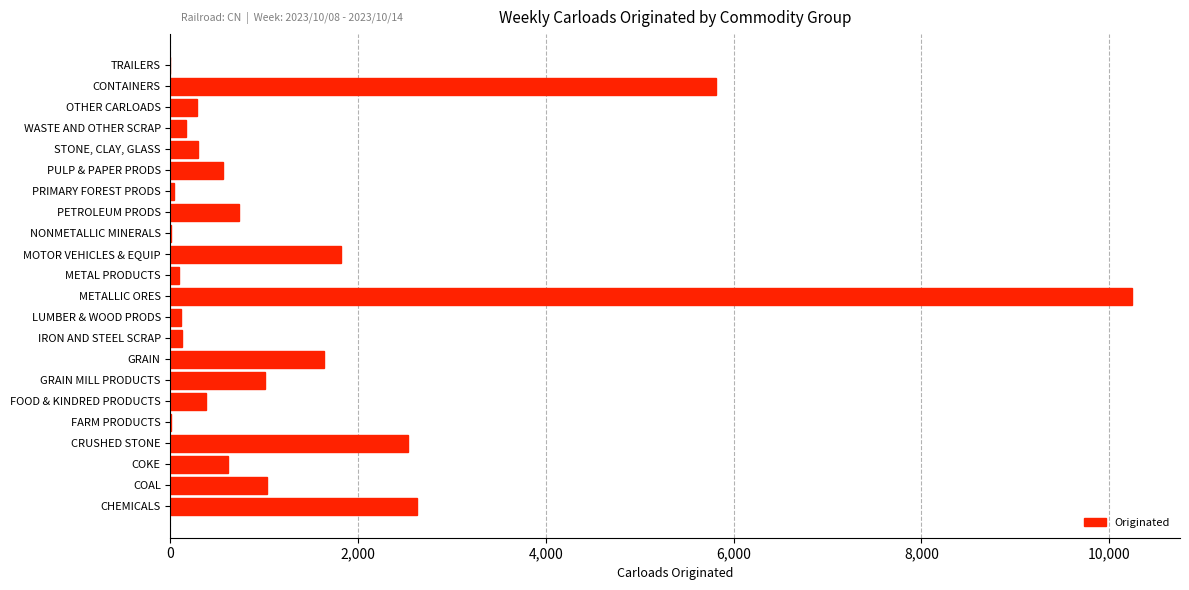

Is it true that the value at COAL is 1741?

False